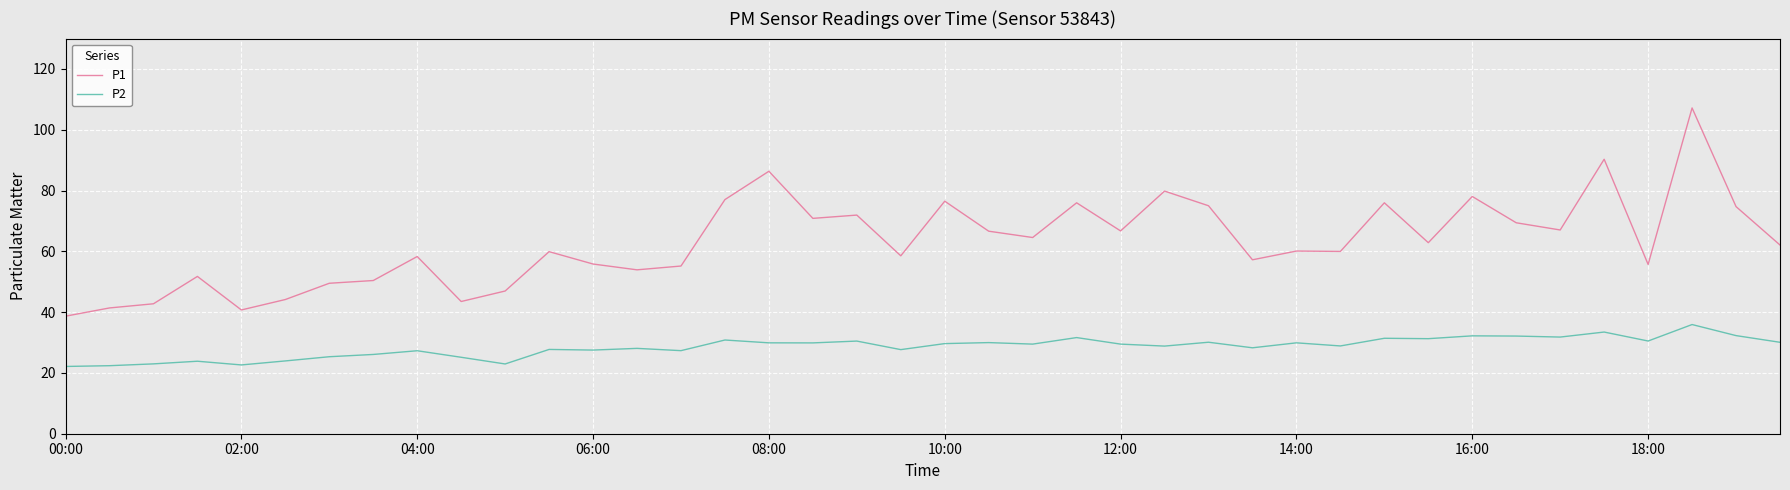

Which series has the largest total across all categories?

P1